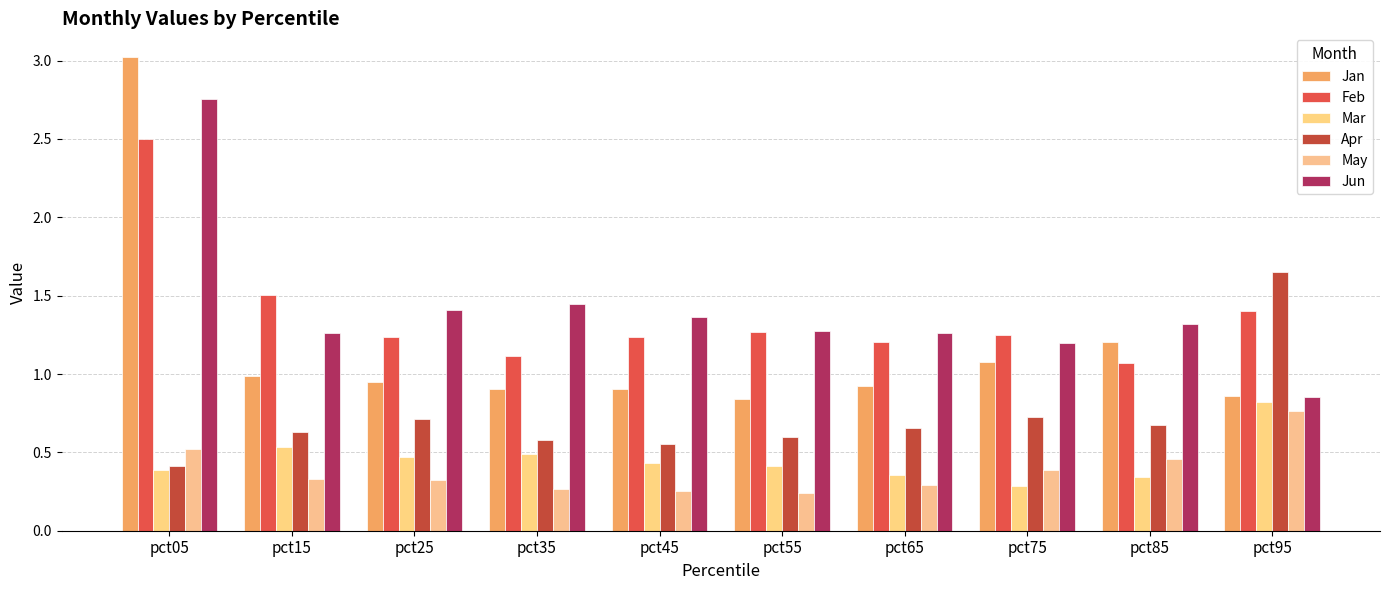

Is the value of Apr at pct85 greater than the value of May at pct15?

Yes